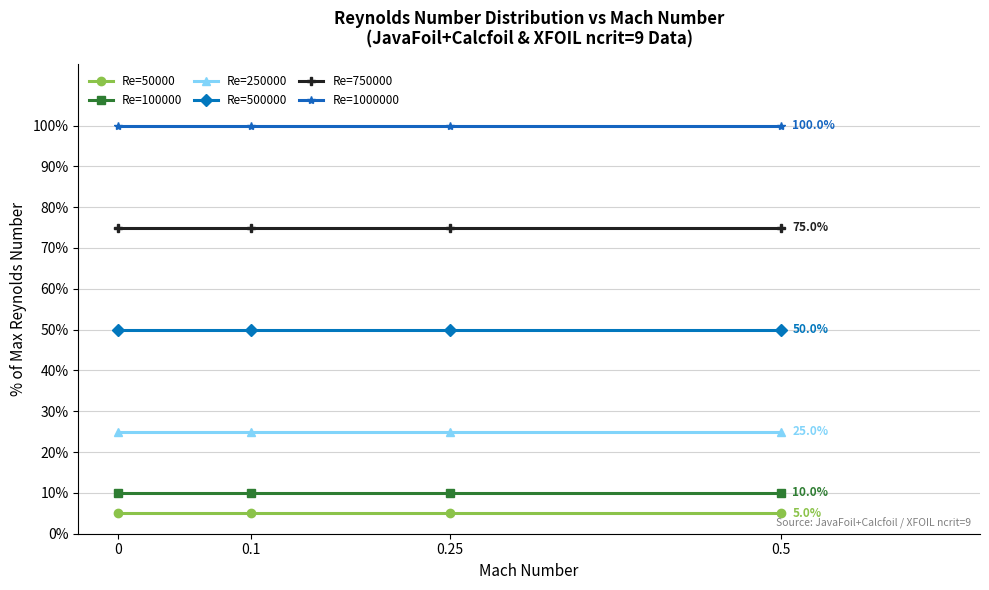

Which series has the largest total across all categories?

Re=1000000